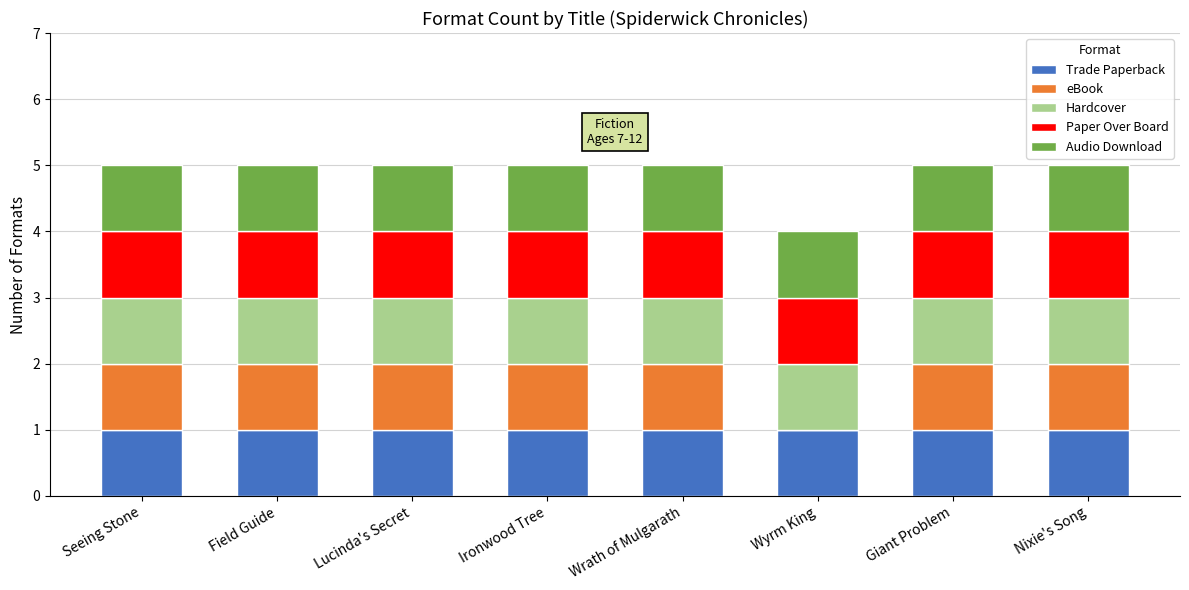

True or false: Trade Paperback has a value of 2 at Nixie's Song.

False